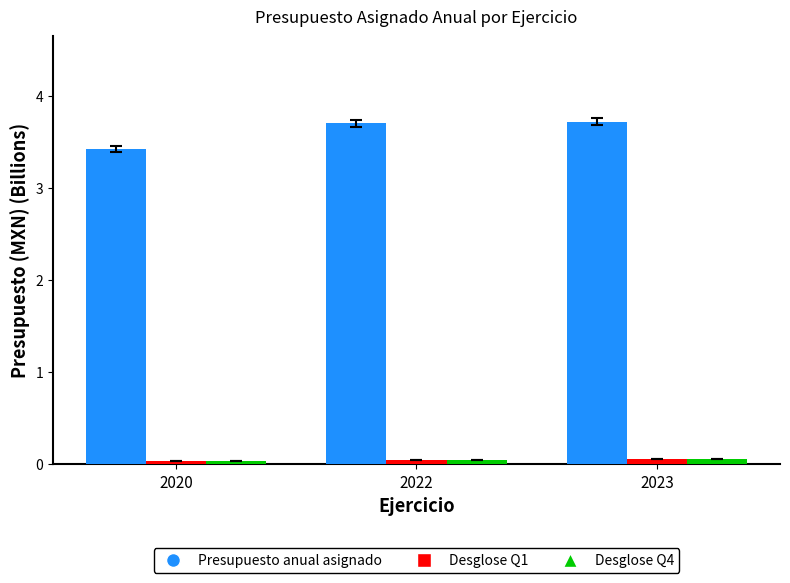

Which series has the largest range (max minus min)?

Presupuesto anual asignado